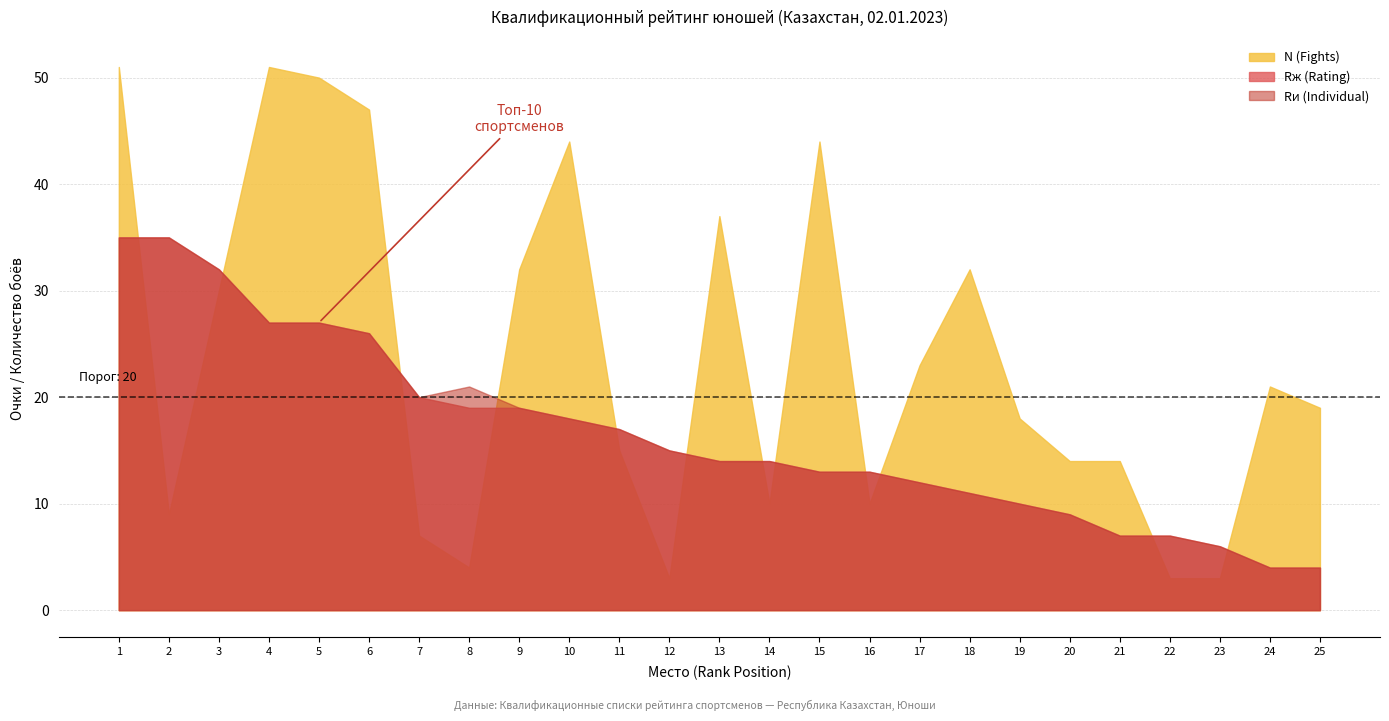

What is the total value across all series at 1?

121